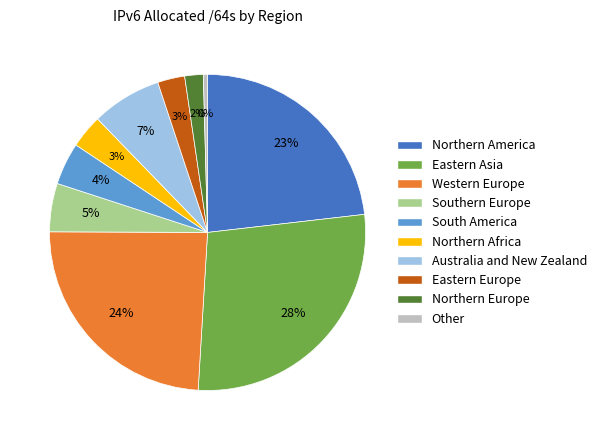

Is there a majority slice in this chart?

No